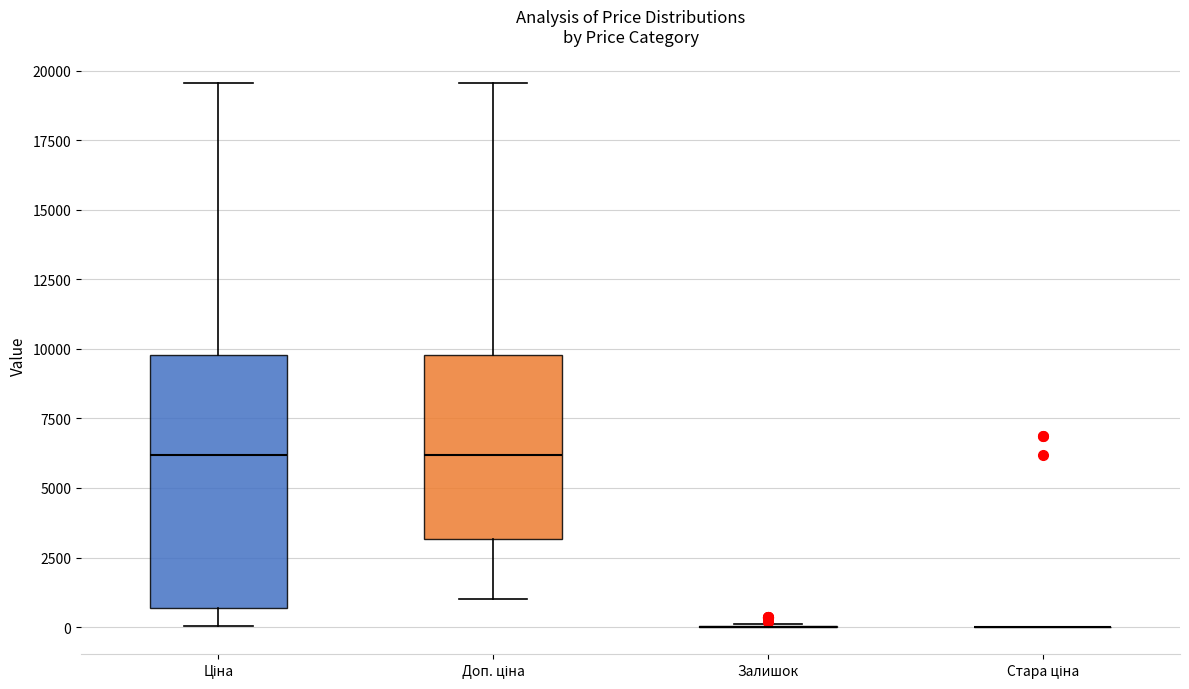

Reading left to right, transcribe this box plot: for each box, give where its median line is, the range the box spans, and where its two whiskers end, as read against the y-axis. The values are not printed on the chart, so give them approximately, as read against the axis.

Ціна: median 6000, box 500 to 10000, whiskers 0 to 19500
Доп. ціна: median 6000, box 3000 to 10000, whiskers 1000 to 19500
Залишок: box collapsed to a line at 0, whiskers 0 to 0
Стара ціна: box collapsed to a line at 0, whiskers 0 to 0